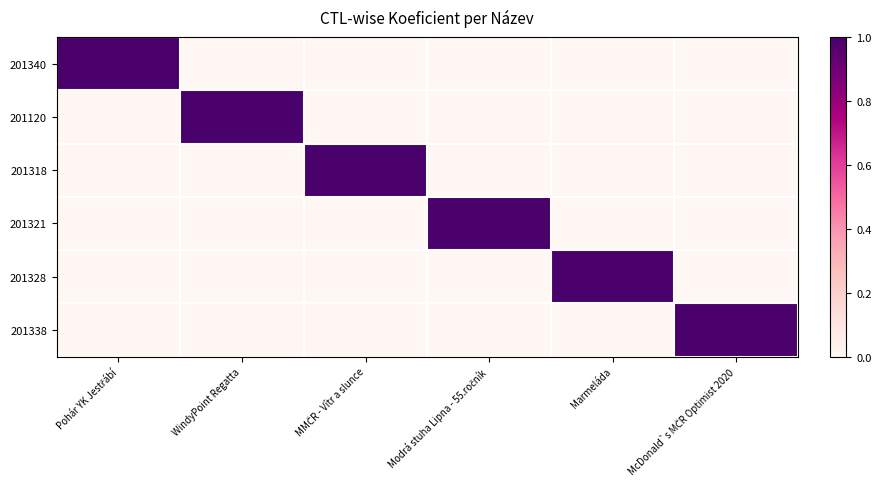

What is the difference between the highest and lowest values at Pohár YK Jestřábí?

1